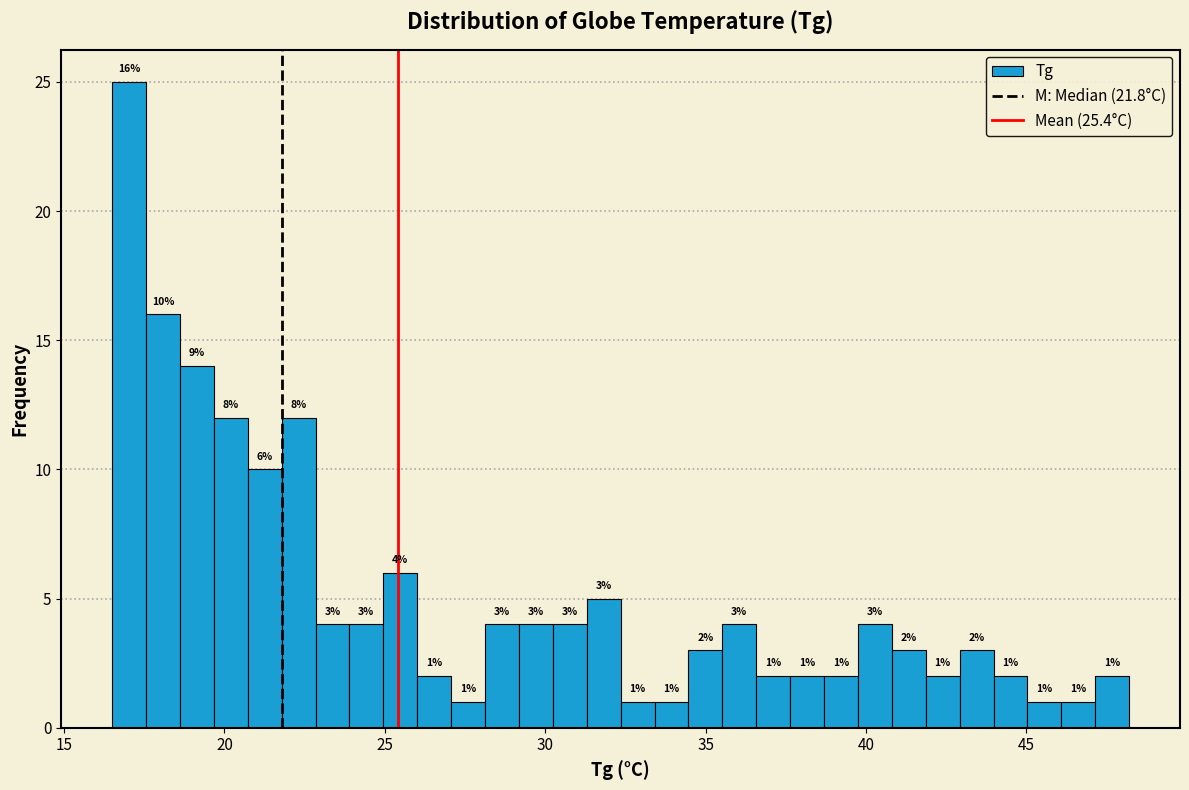

Read against the x-axis, roughly where is the centre of the tallest bar?

17.0